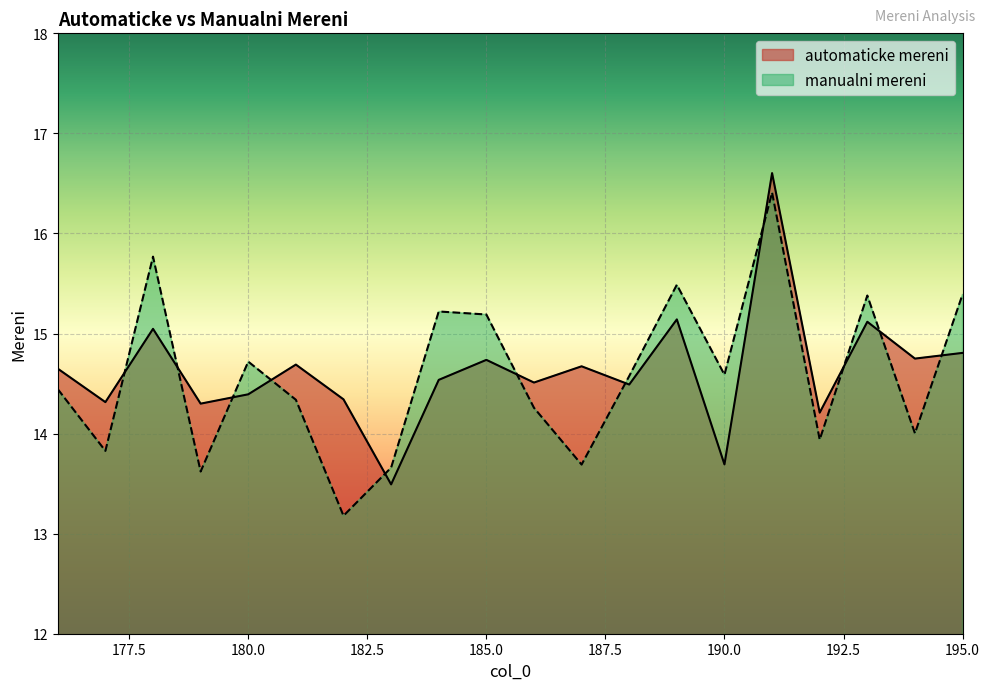

How many distinct data groups are displayed?

2